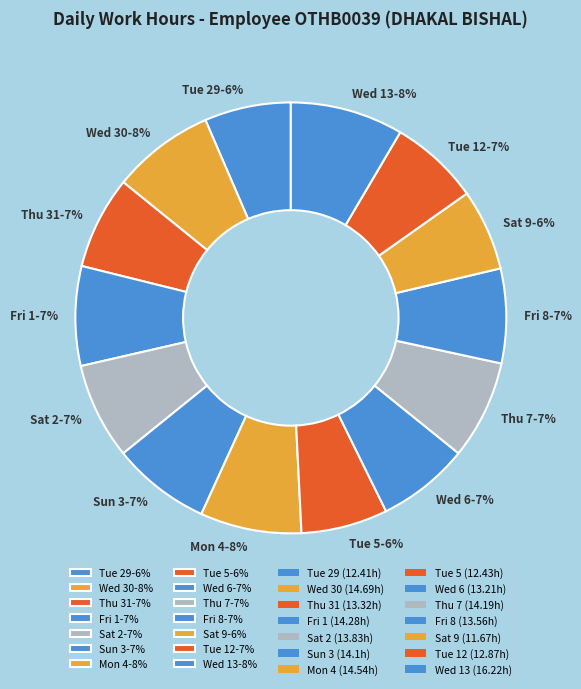

Count the number of slices in the pie.

14